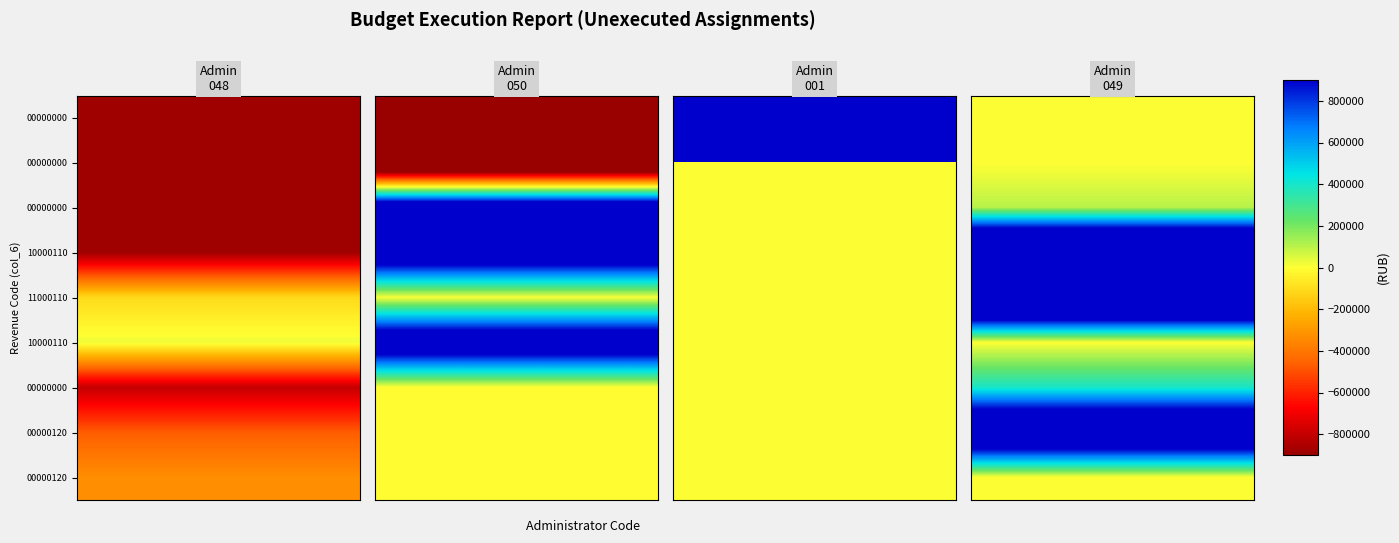

How many series are shown in this chart?

4